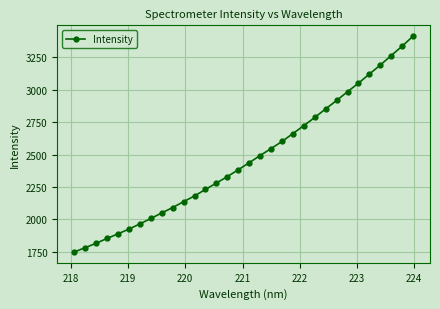

How many lines are shown in the chart?

1